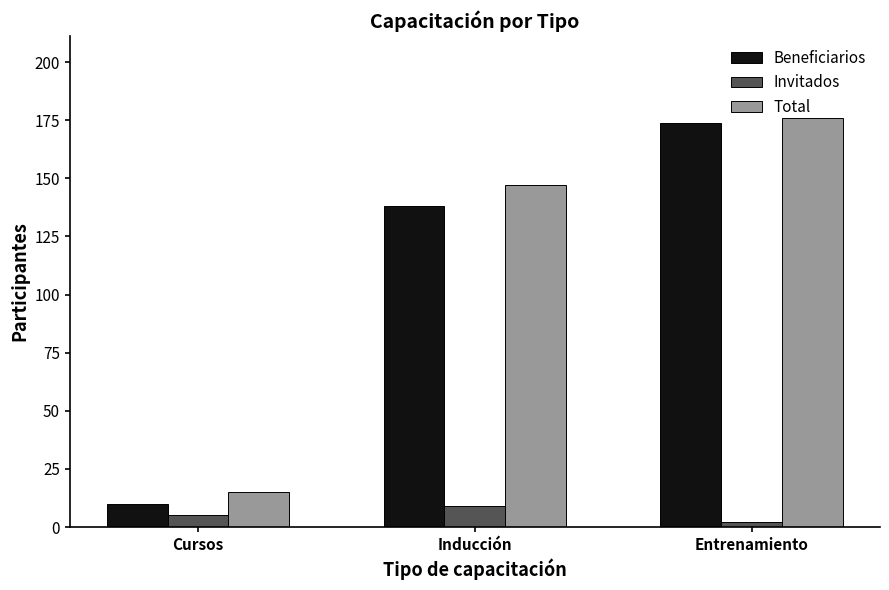

What is the difference between the maximum and minimum values in the Total series?

161